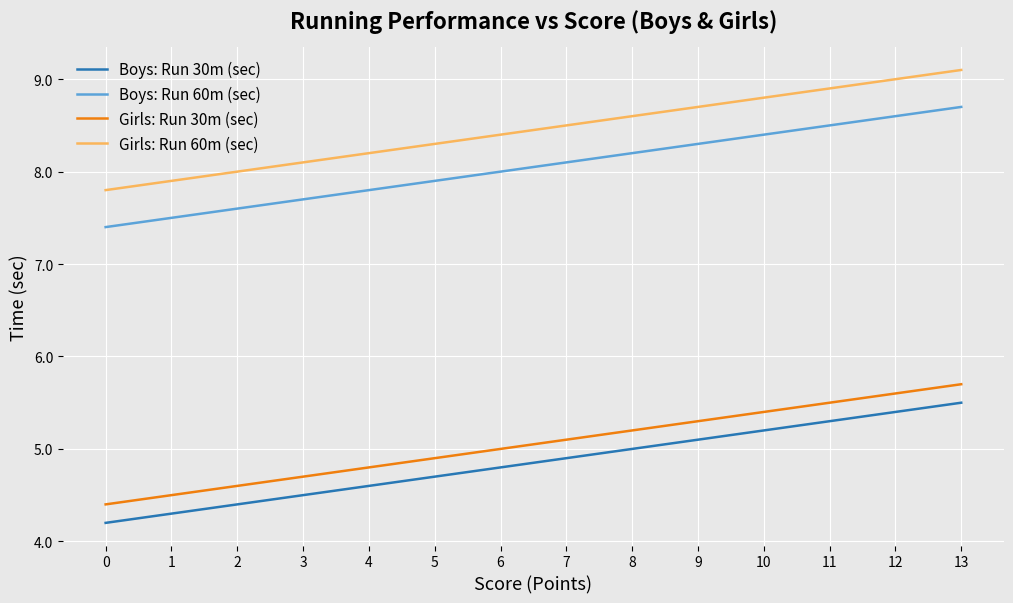

Which label corresponds to the largest value in the chart?

13